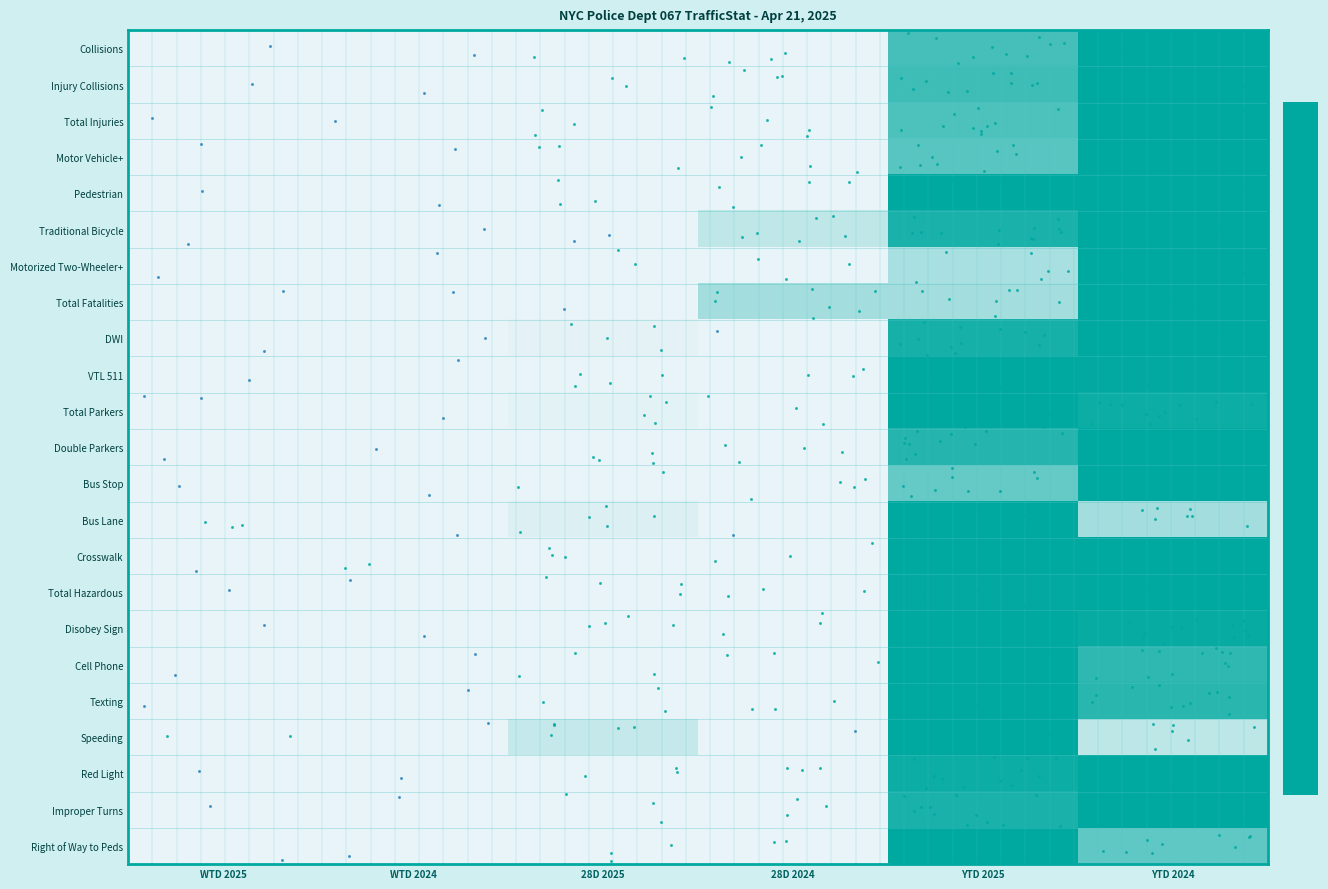

Reading left to right, what are all the values shown in this chart?

Collisions: WTD 2025=0.0	WTD 2024=0.0	28D 2025=0.1	28D 2024=0.2	YTD 2025=0.8	YTD 2024=1.0
Injury Collisions: WTD 2025=0.0	WTD 2024=0.0	28D 2025=0.2	28D 2024=0.3	YTD 2025=0.8	YTD 2024=1.0
Total Injuries: WTD 2025=0.0	WTD 2024=0.0	28D 2025=0.2	28D 2024=0.3	YTD 2025=0.8	YTD 2024=1.0
Motor Vehicle+: WTD 2025=0.0	WTD 2024=0.0	28D 2025=0.2	28D 2024=0.3	YTD 2025=0.7	YTD 2024=1.0
Pedestrian: WTD 2025=0.0	WTD 2024=0.0	28D 2025=0.2	28D 2024=0.3	YTD 2025=1.0	YTD 2024=1.0
Traditional Bicycle: WTD 2025=0.0	WTD 2024=0.0	28D 2025=0.1	28D 2024=0.4	YTD 2025=0.9	YTD 2024=1.0
Motorized Two-Wheeler+: WTD 2025=0.0	WTD 2024=0.0	28D 2025=0.2	28D 2024=0.2	YTD 2025=0.5	YTD 2024=1.0
Total Fatalities: WTD 2025=0.0	WTD 2024=0.0	28D 2025=0.0	28D 2024=0.5	YTD 2025=0.5	YTD 2024=1.0
DWI: WTD 2025=0.1	WTD 2024=0.0	28D 2025=0.3	28D 2024=0.1	YTD 2025=0.9	YTD 2024=1.0
VTL 511: WTD 2025=0.1	WTD 2024=0.1	28D 2025=0.3	28D 2024=0.2	YTD 2025=1.0	YTD 2024=1.0
Total Parkers: WTD 2025=0.1	WTD 2024=0.0	28D 2025=0.3	28D 2024=0.2	YTD 2025=1.0	YTD 2024=1.0
Double Parkers: WTD 2025=0.1	WTD 2024=0.0	28D 2025=0.3	28D 2024=0.3	YTD 2025=0.9	YTD 2024=1.0
Bus Stop: WTD 2025=0.0	WTD 2024=0.0	28D 2025=0.1	28D 2024=0.2	YTD 2025=0.7	YTD 2024=1.0
Bus Lane: WTD 2025=0.2	WTD 2024=0.0	28D 2025=0.3	28D 2024=0.0	YTD 2025=1.0	YTD 2024=0.5
Crosswalk: WTD 2025=0.0	WTD 2024=0.1	28D 2025=0.2	28D 2024=0.2	YTD 2025=1.0	YTD 2024=1.0
Total Hazardous: WTD 2025=0.1	WTD 2024=0.1	28D 2025=0.3	28D 2024=0.2	YTD 2025=1.0	YTD 2024=1.0
Disobey Sign: WTD 2025=0.1	WTD 2024=0.0	28D 2025=0.3	28D 2024=0.2	YTD 2025=1.0	YTD 2024=1.0
Cell Phone: WTD 2025=0.0	WTD 2024=0.0	28D 2025=0.2	28D 2024=0.2	YTD 2025=1.0	YTD 2024=0.9
Texting: WTD 2025=0.1	WTD 2024=0.0	28D 2025=0.2	28D 2024=0.2	YTD 2025=1.0	YTD 2024=0.9
Speeding: WTD 2025=0.1	WTD 2024=0.0	28D 2025=0.4	28D 2024=0.1	YTD 2025=1.0	YTD 2024=0.4
Red Light: WTD 2025=0.0	WTD 2024=0.0	28D 2025=0.2	28D 2024=0.2	YTD 2025=1.0	YTD 2024=1.0
Improper Turns: WTD 2025=0.0	WTD 2024=0.0	28D 2025=0.2	28D 2024=0.2	YTD 2025=0.9	YTD 2024=1.0
Right of Way to Peds: WTD 2025=0.0	WTD 2024=0.0	28D 2025=0.2	28D 2024=0.1	YTD 2025=1.0	YTD 2024=0.7